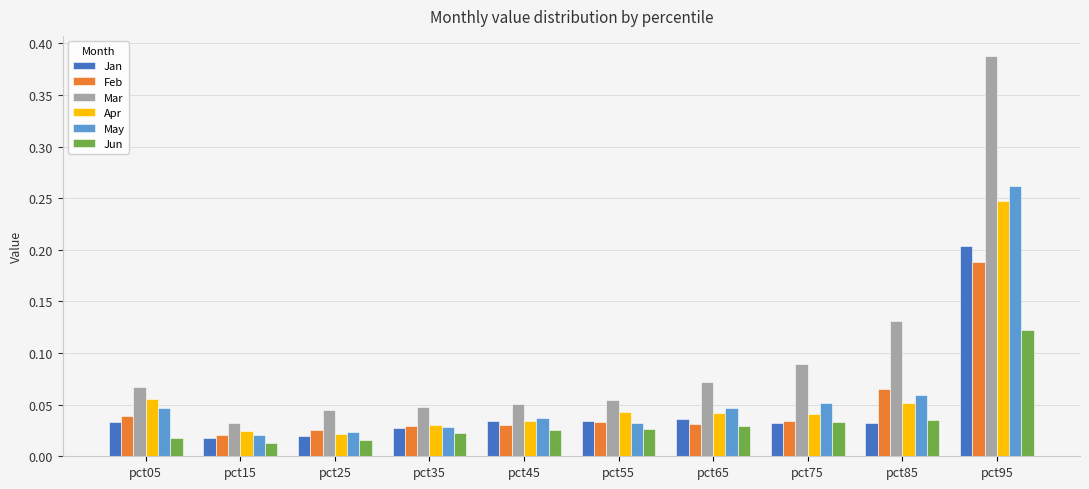

How many bars are there in each group?

6